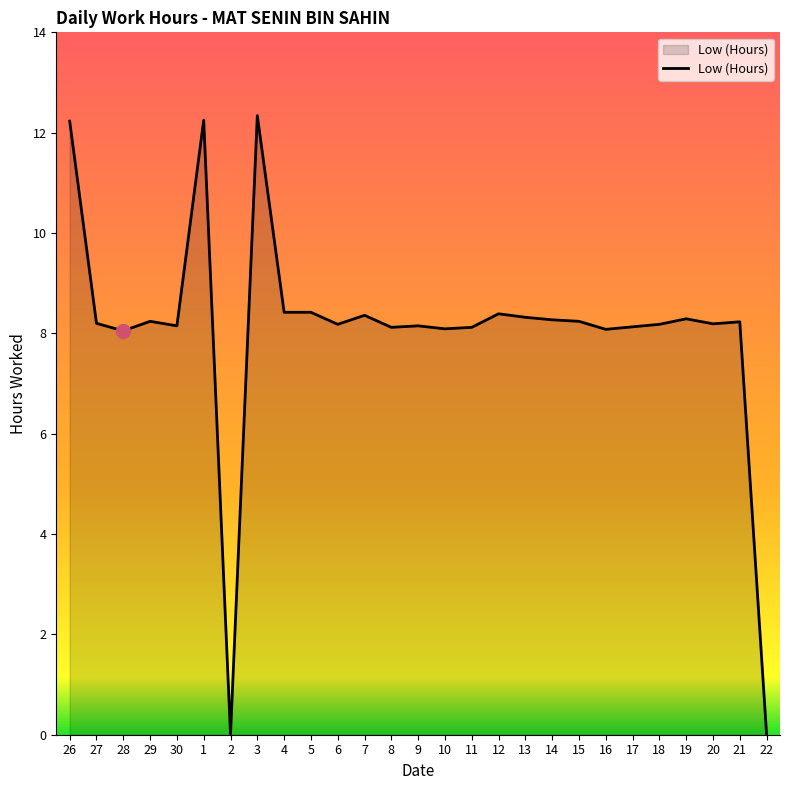

Approximately how many times larger is the value at 6 compared to 27?

1.0